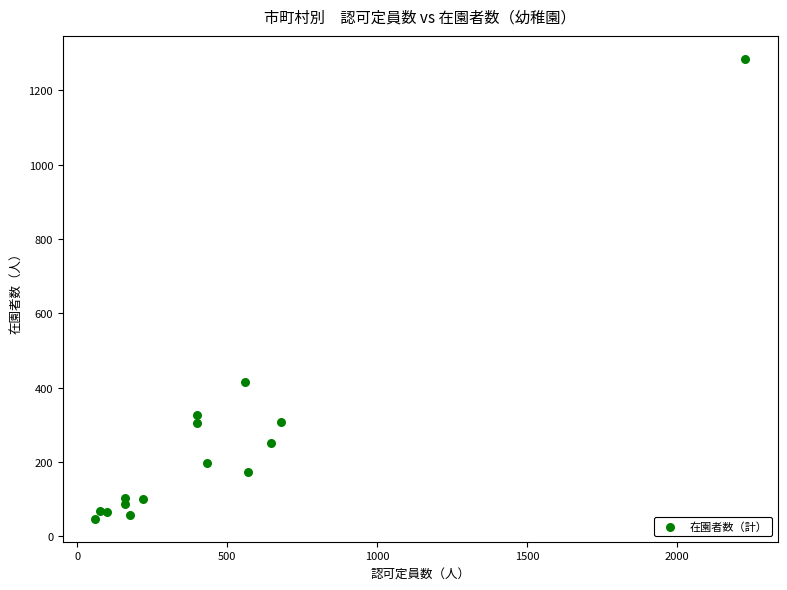

What is the range of X values (max minus min)?

2167